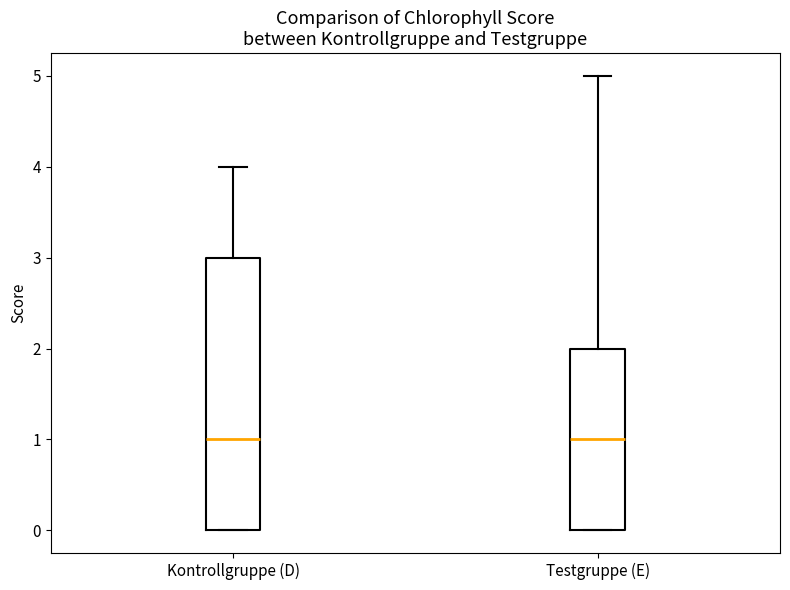

Where is the lower edge of the box for Testgruppe (E) on the y-axis? The values are not printed on the chart, so give them approximately, as read against the axis.

0